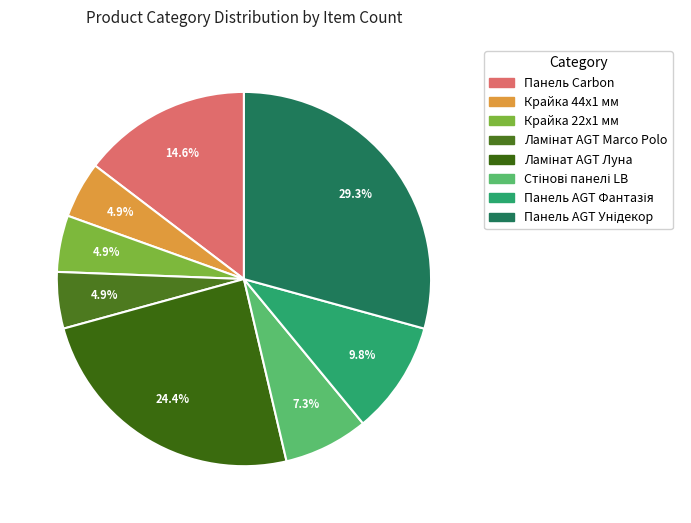

Does any single category account for the majority?

No